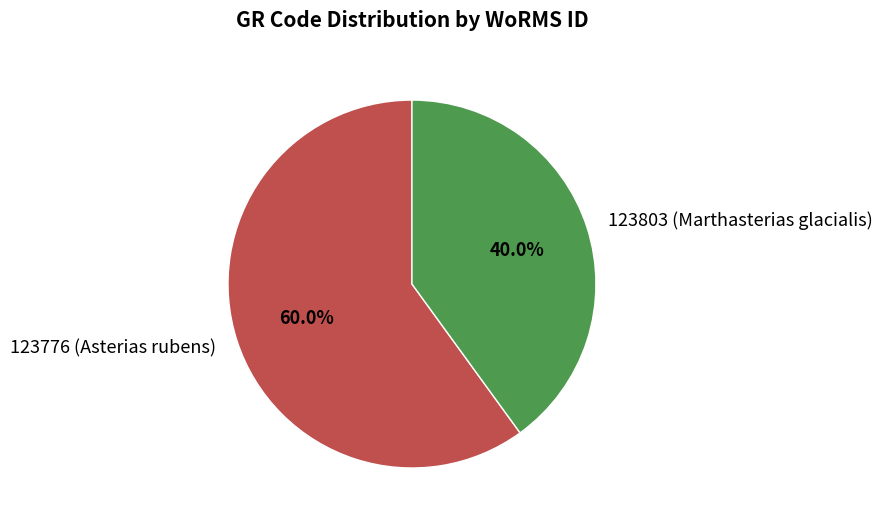

Which has a higher value, 123776 (Asterias rubens) or 123803 (Marthasterias glacialis)?

123776 (Asterias rubens)